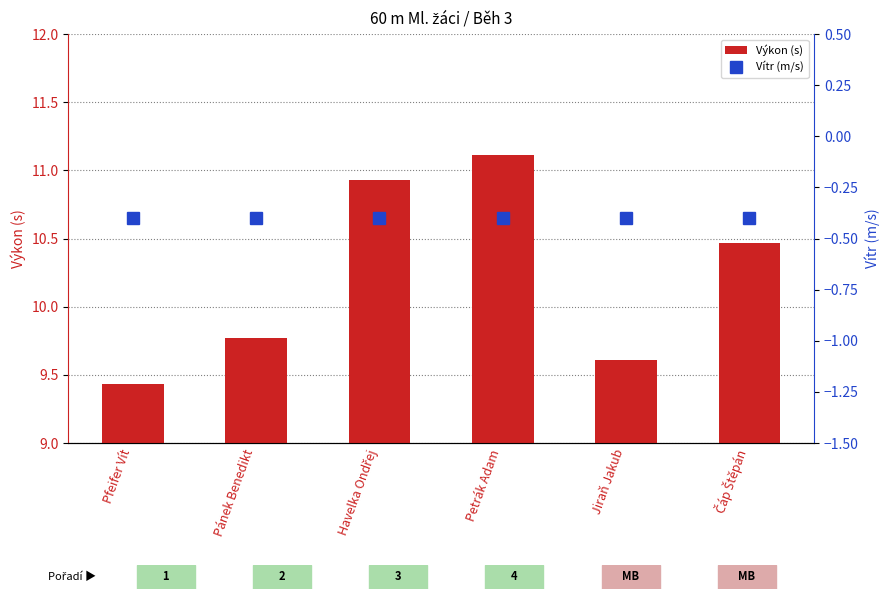

Is it true that Výkon (s) equals 16.8 at Pfeifer Vít?

False